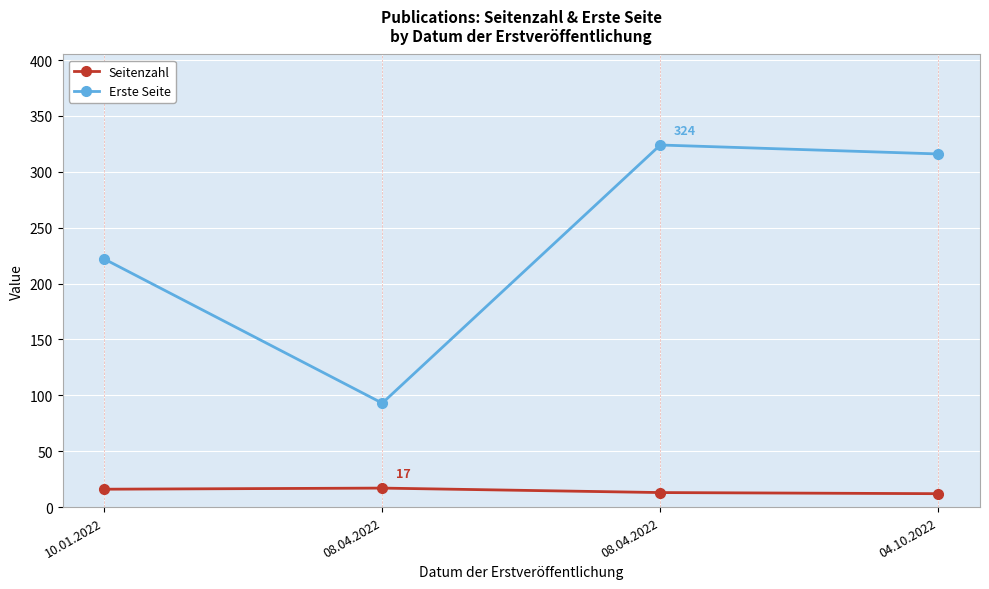

What is the sum of all Erste Seite values?

955